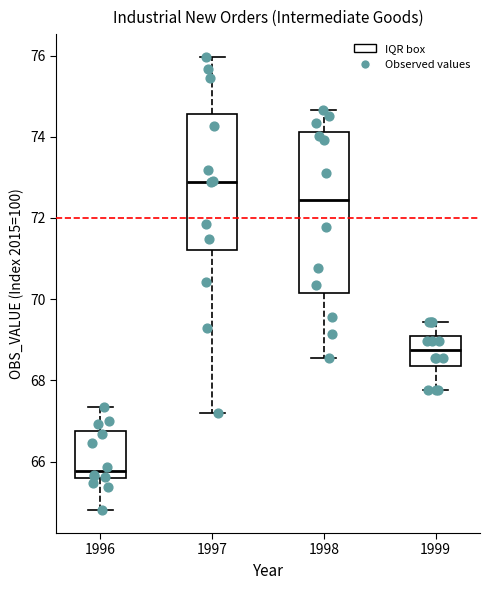

Reading left to right, read every box against the y-axis: the position of its median line, the range the box covers, and the ends of its whiskers. The values are not printed on the chart, so give them approximately, as read against the axis.

1996: median 65.8, box 65.6 to 66.8, whiskers 64.8 to 67.4
1997: median 72.8, box 71.2 to 74.6, whiskers 67.2 to 76.0
1998: median 72.4, box 70.2 to 74.2, whiskers 68.6 to 74.6
1999: median 68.8, box 68.4 to 69.0, whiskers 67.8 to 69.4